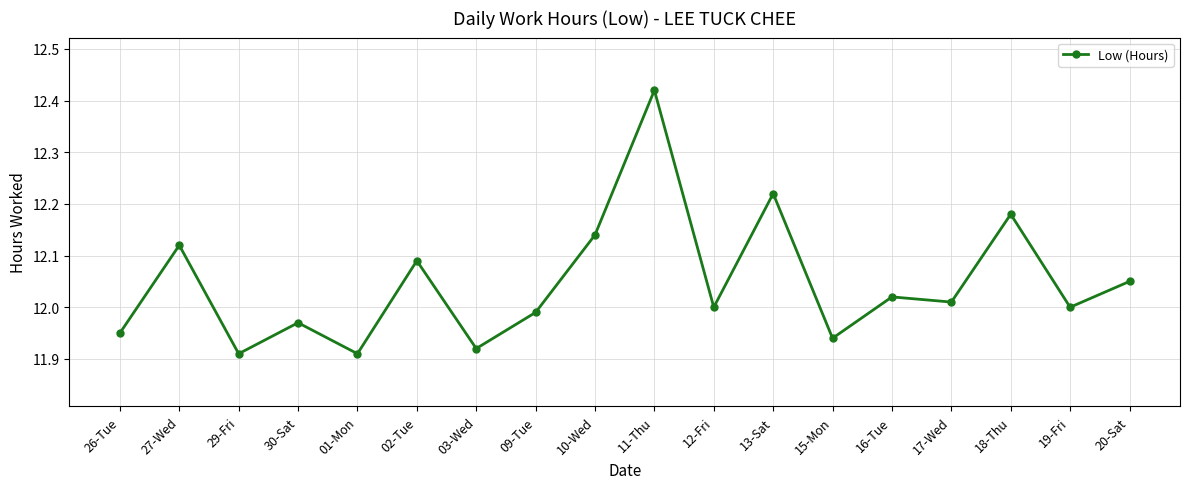

Which has a higher value, 03-Wed or 11-Thu?

11-Thu